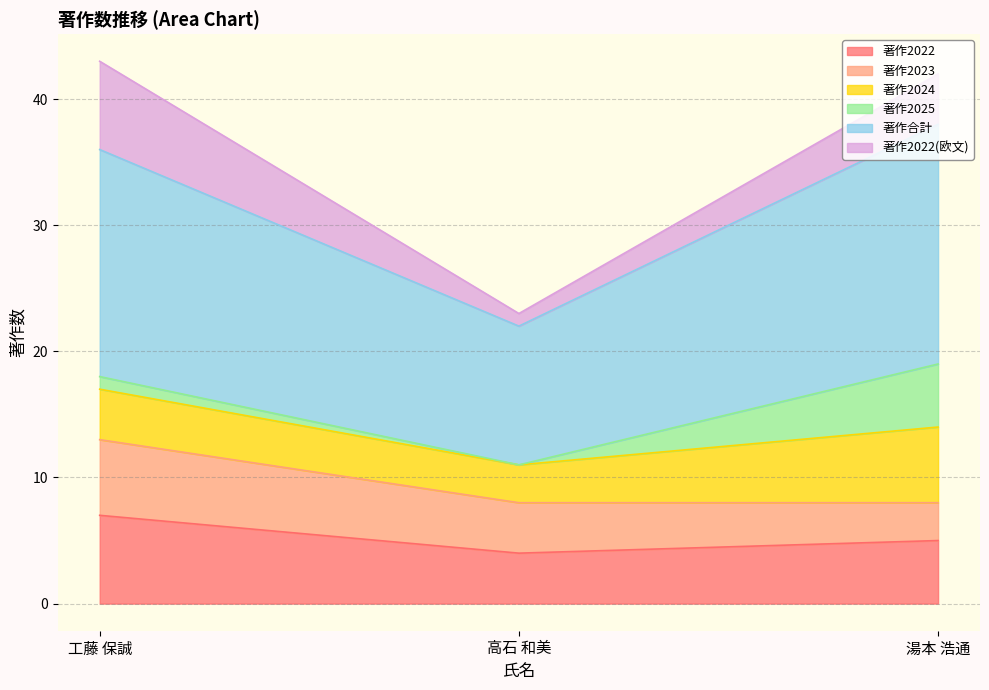

What are all the series names shown in the legend?

著作2022, 著作2023, 著作2024, 著作2025, 著作合計, 著作2022(欧文)